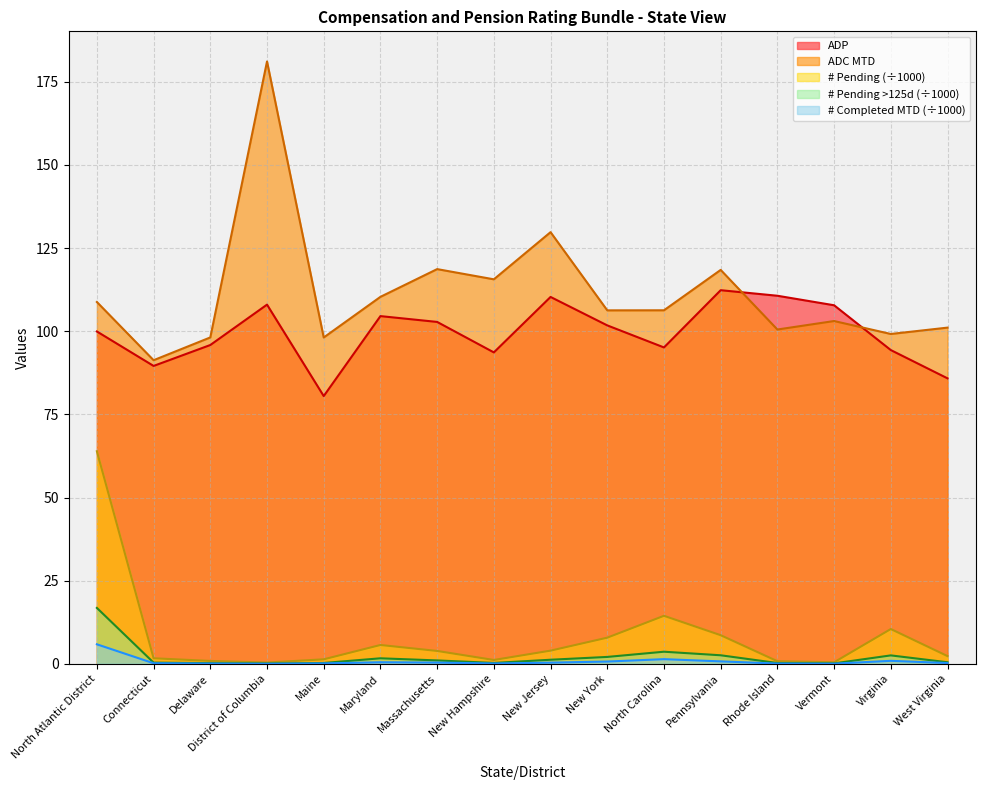

How many interior local peaks does the ADC MTD series have?

5